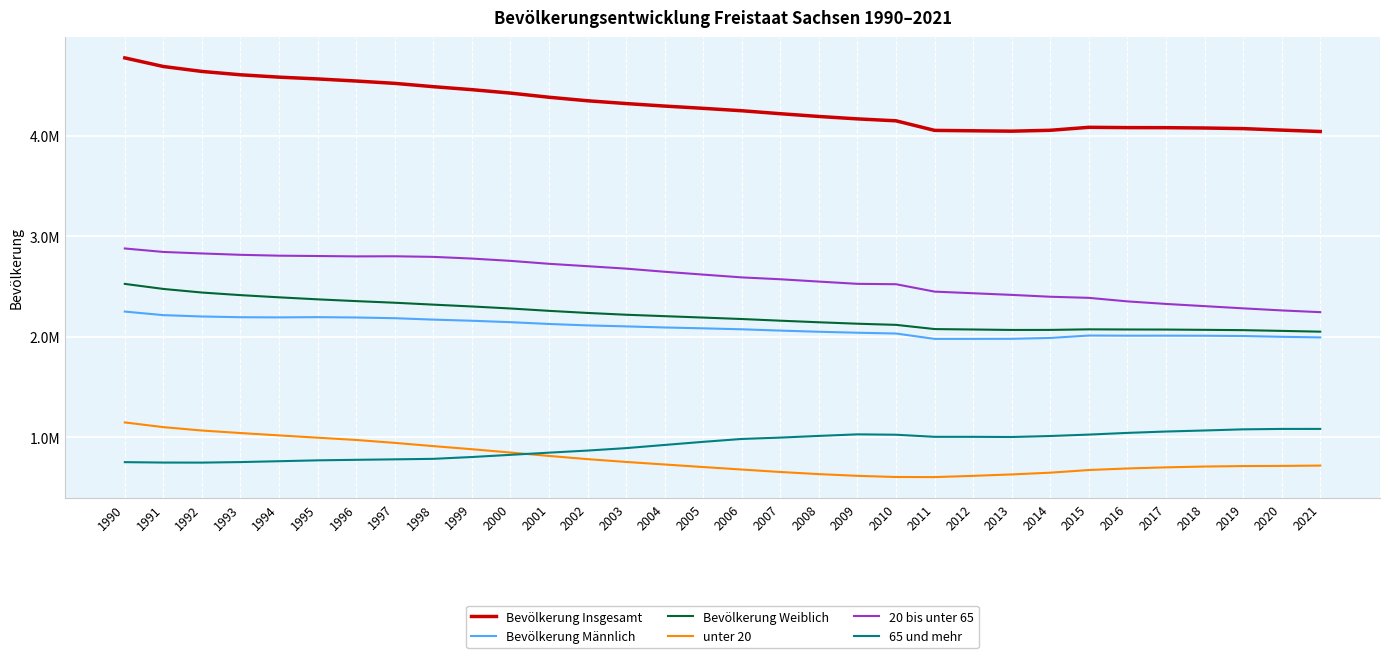

True or false: 65 und mehr has more than 1 interior local peaks.

False